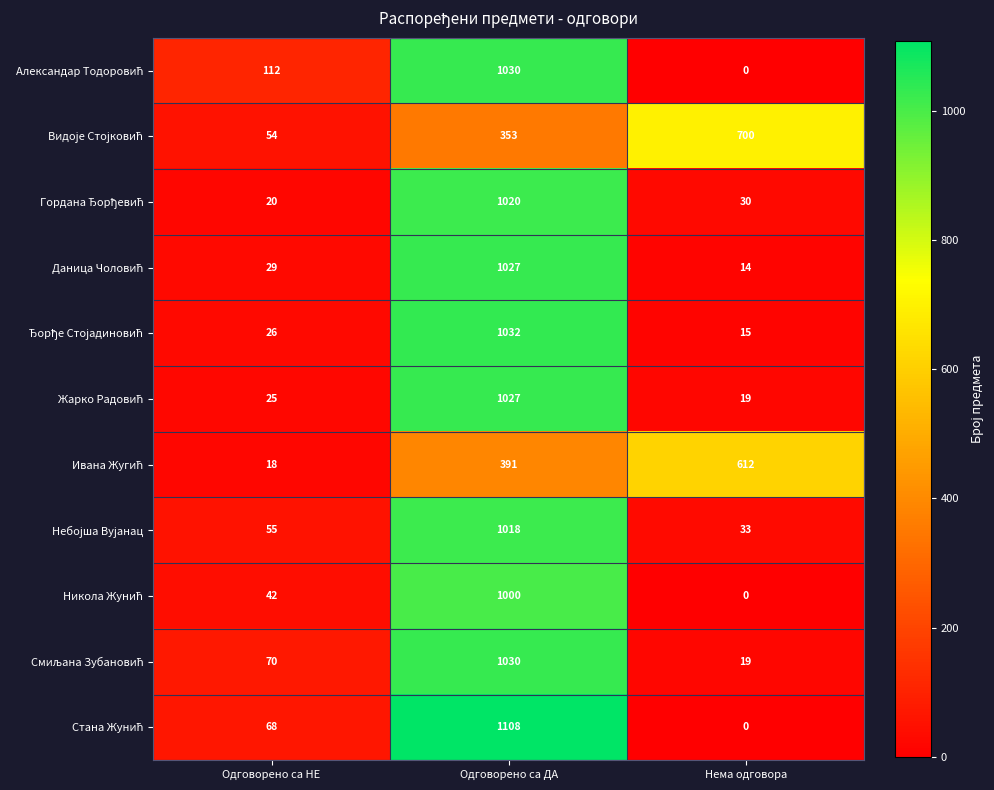

What is the difference between the highest and lowest values at Одговорено са ДА?

755